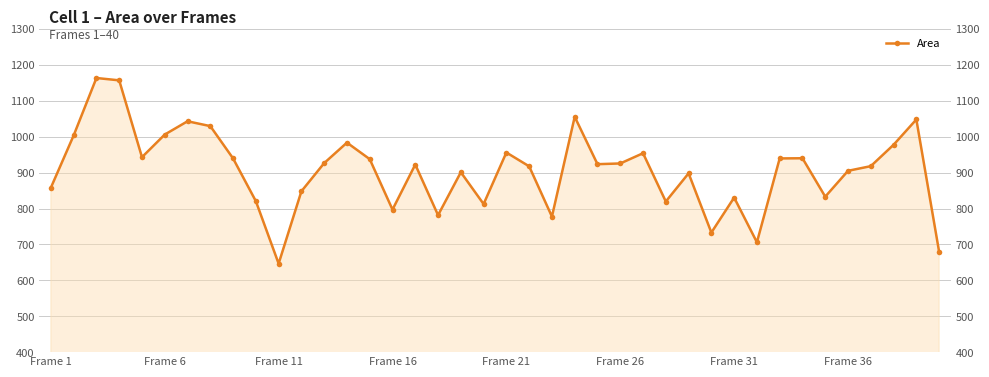

How many data points are above 923?

20